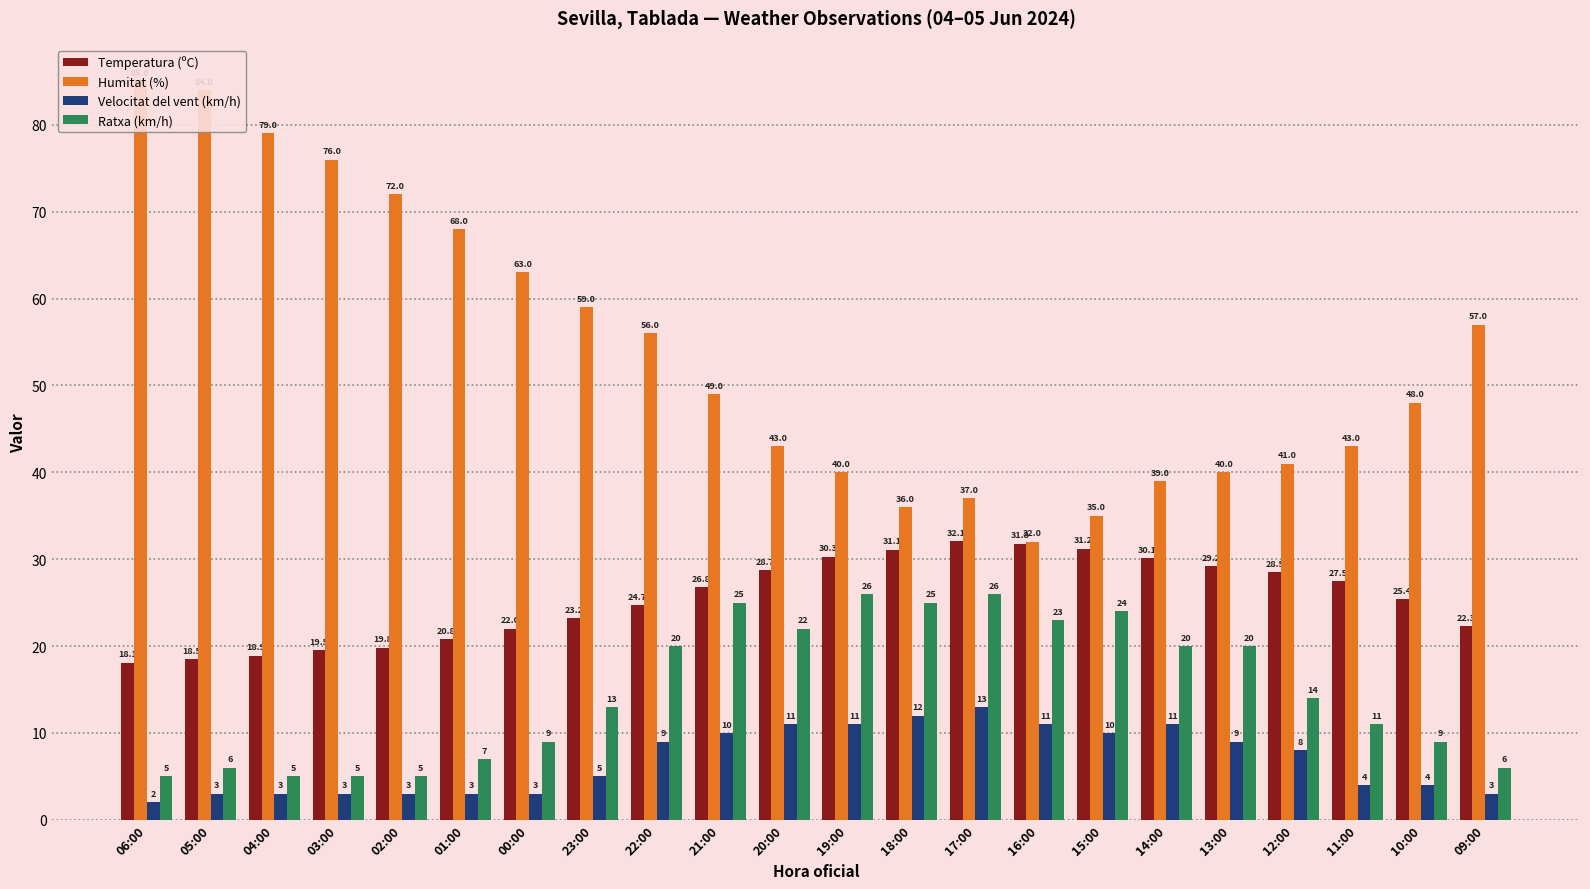

What value does the Temperatura (ºC) series have at 04:00?

18.9